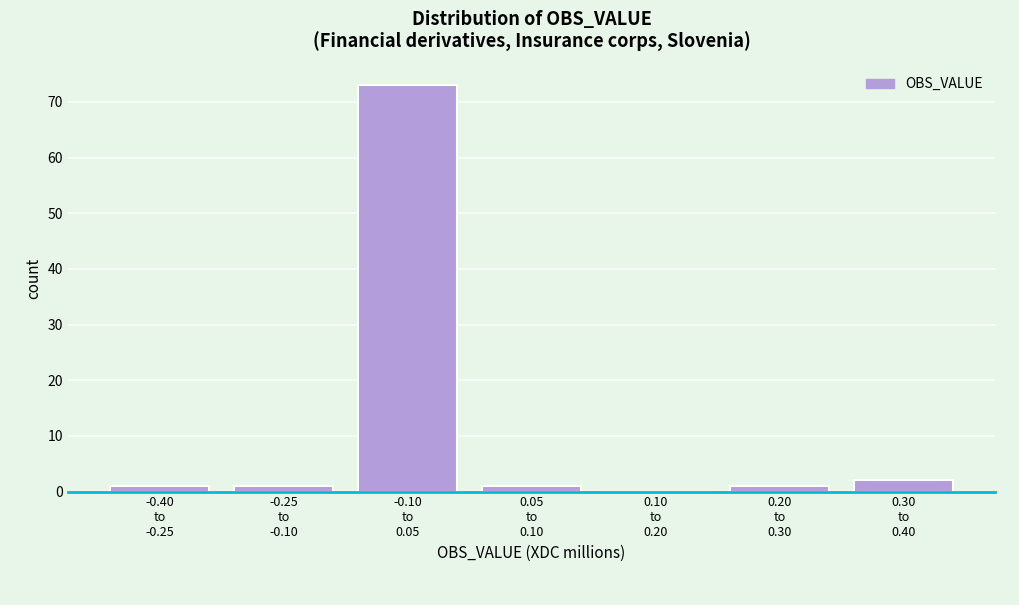

What is the sum of all values?

79